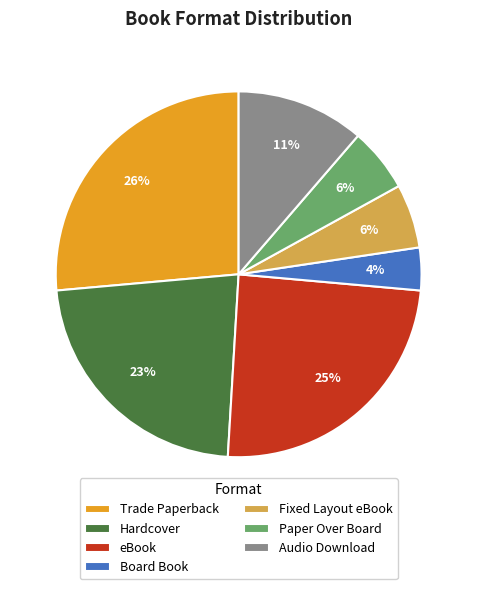

How many slices are in this pie chart?

7